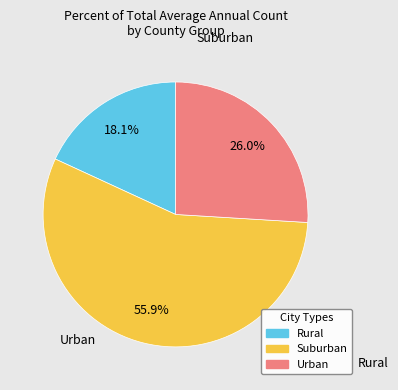

Does any single category account for the majority?

Yes